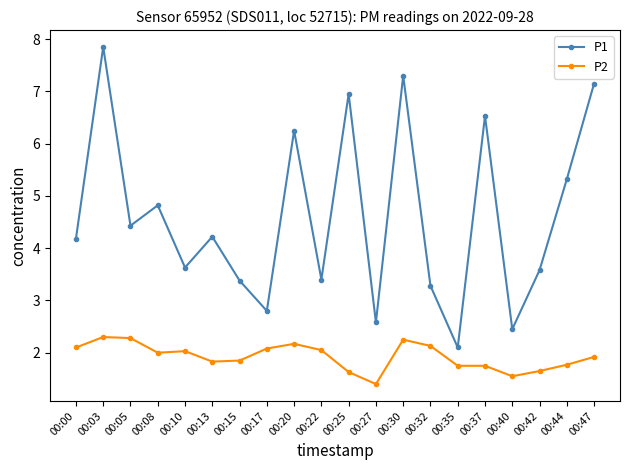

What is the sum of the P1 values at 00:17 and 00:32?

6.1